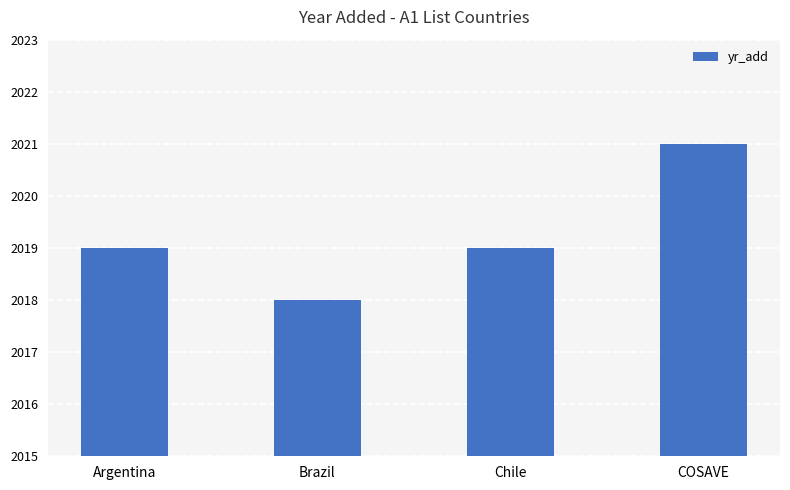

Reading left to right, transcribe all the data shown in this chart.

Argentina=2019	Brazil=2018	Chile=2019	COSAVE=2021